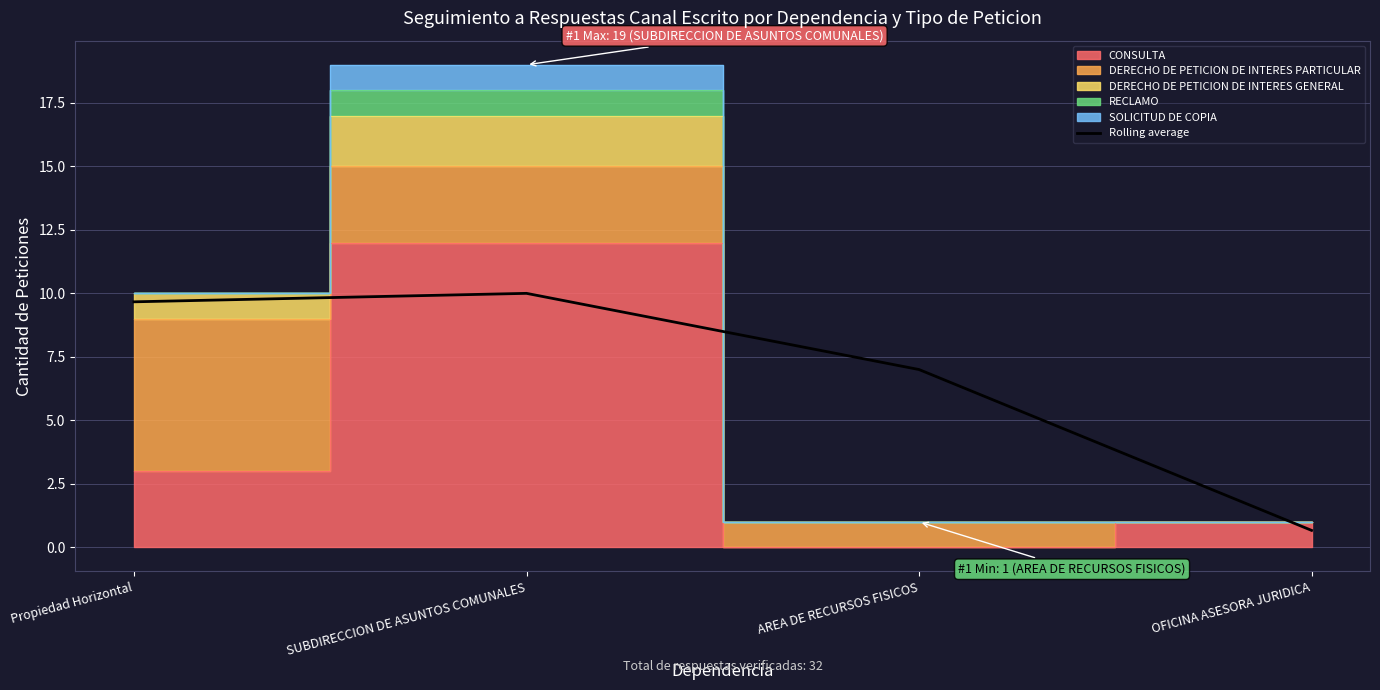

The chart shows a value of 0.7 at OFICINA ASESORA JURIDICA. True or false?

True